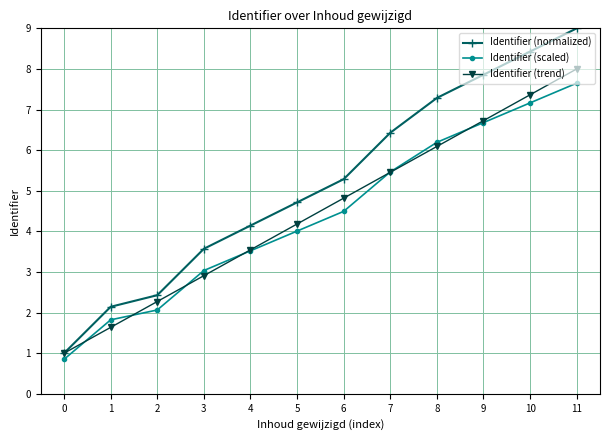

What are all the series names shown in the legend?

Identifier (normalized), Identifier (scaled), Identifier (trend)